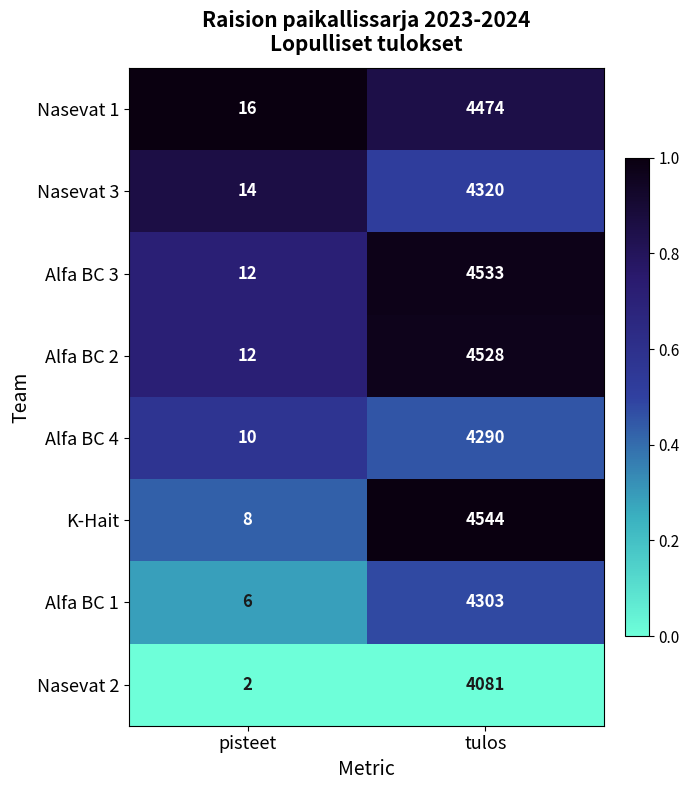

The Nasevat 2 series shows 6548 at tulos. True or false?

False